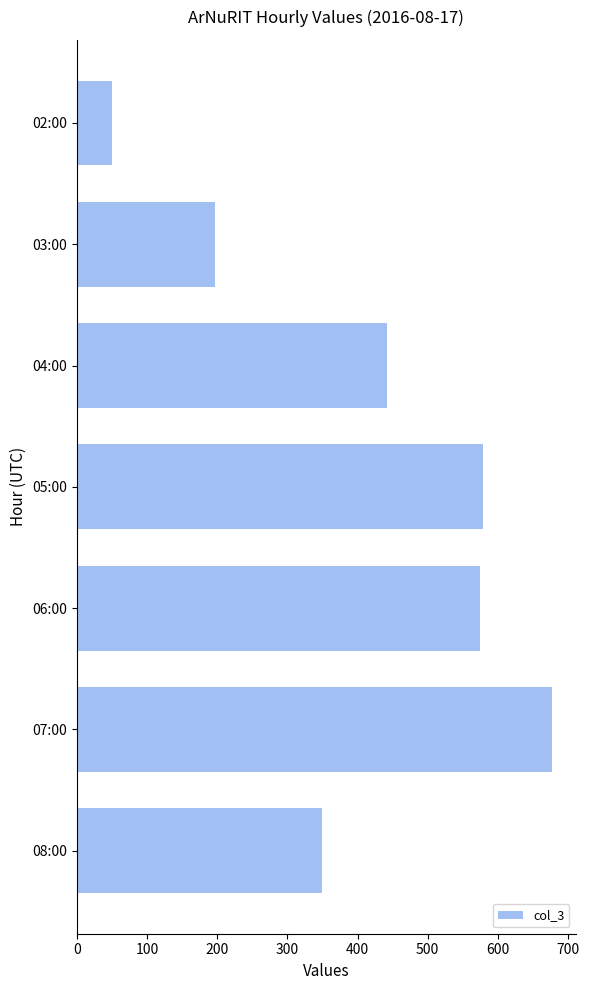

The chart shows a value of 191 at 05:00. True or false?

False